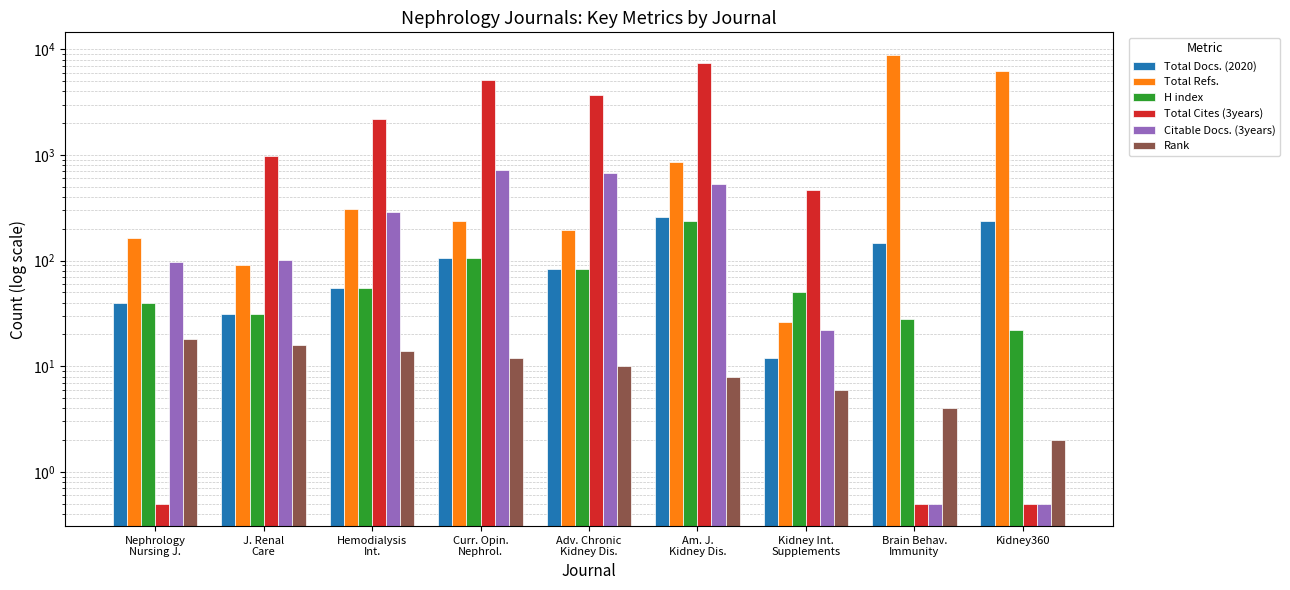

What is the difference between the maximum and minimum values in the Total Cites (3years) series?

7404.5